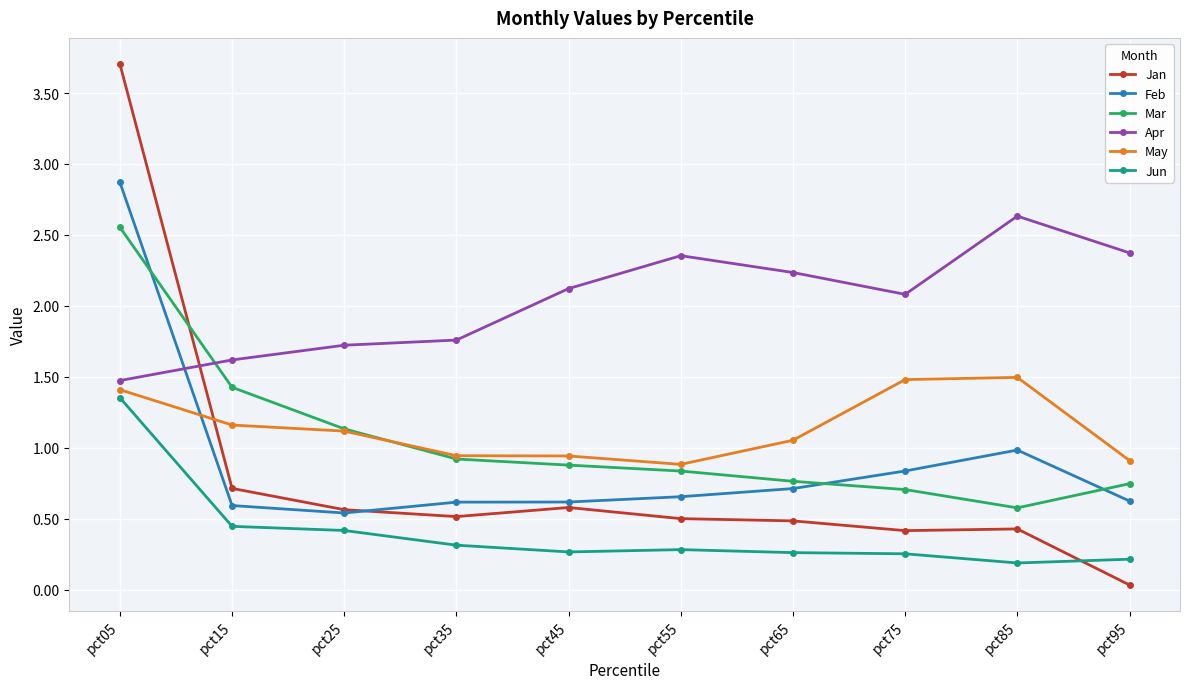

Is it true that Mar equals 0.7 at pct75?

True